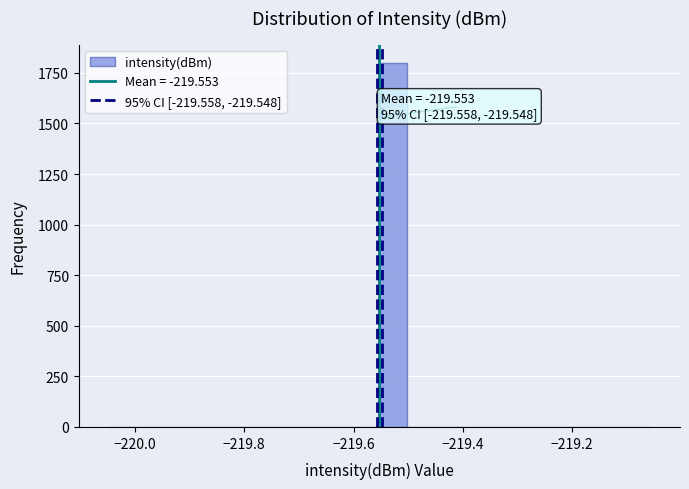

Read against the x-axis, roughly where is the centre of the tallest bar?

-219.52